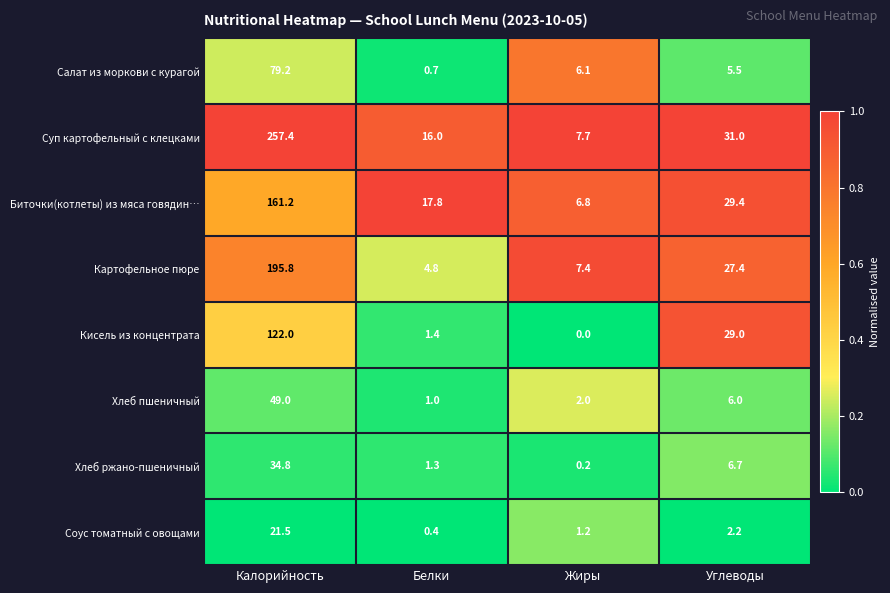

Which series changed the most between Жиры and Углеводы?

Кисель из концентрата